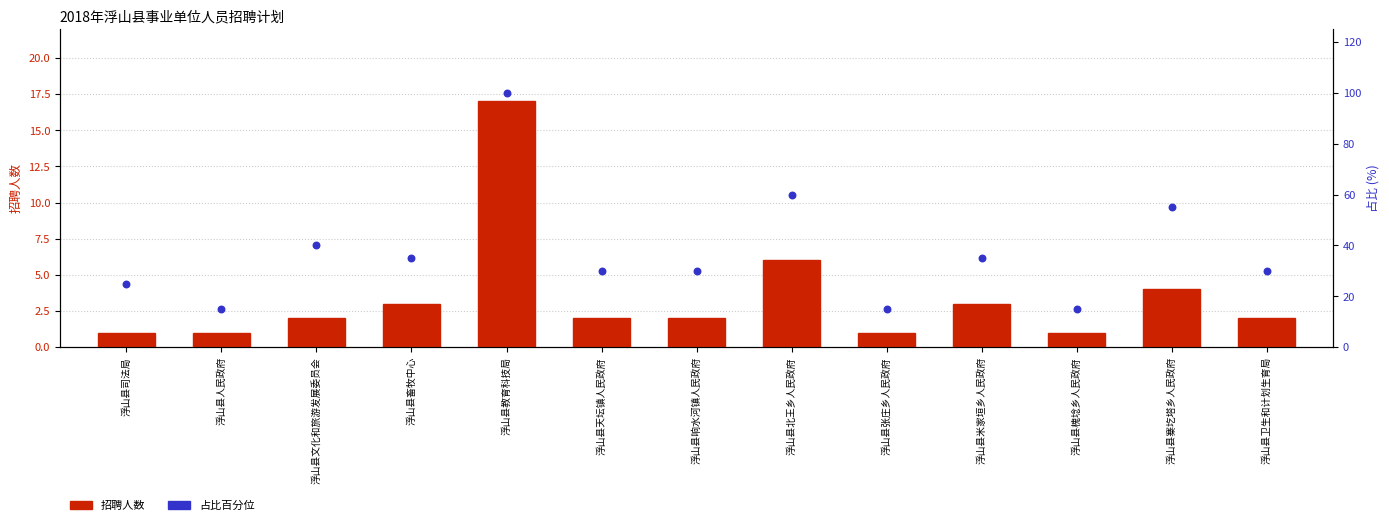

Which series has the largest Y range (max minus min)?

占比百分位